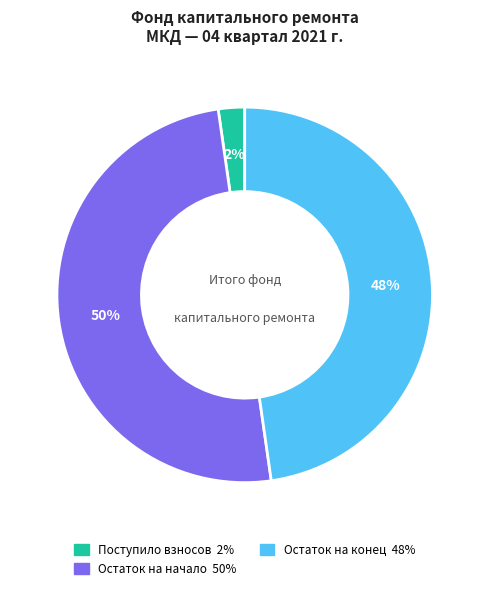

To the nearest percent, what is the difference between the largest and smallest slice percentages?

48%